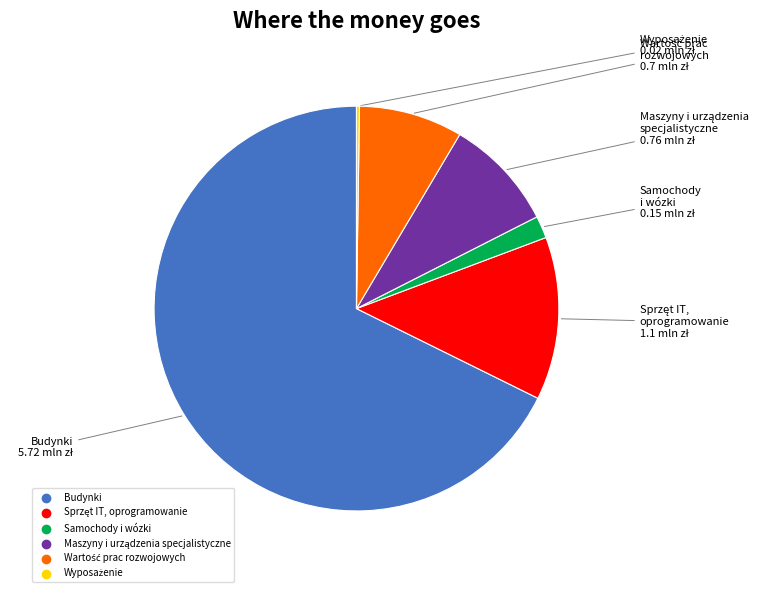

Which category accounts for the majority?

Budynki